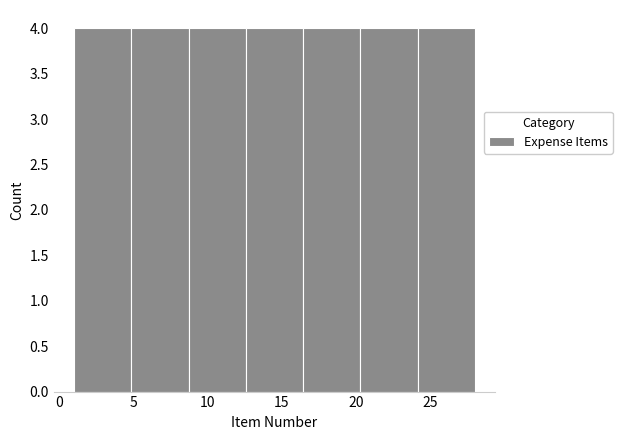

How tall is the bar that spans 16.5 to 20.5 on the x-axis? Neither the bar edges nor the heights are printed on the chart, so give them approximately, as read against the axes.

4